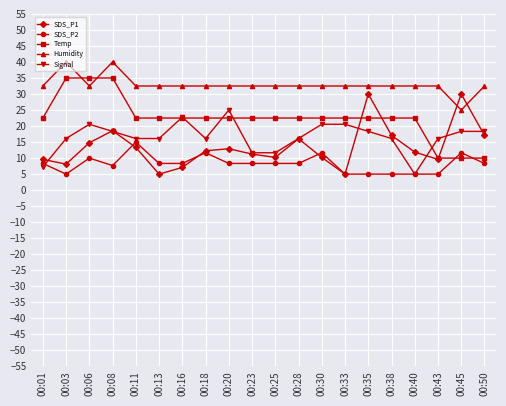

True or false: SDS_P1 and Humidity cross at least once.

True